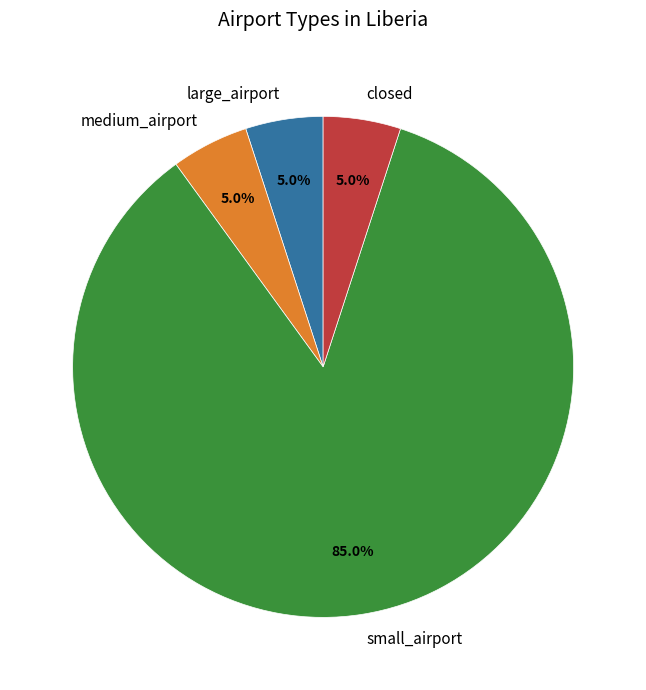

Do small_airport and large_airport together represent more than half of the pie?

Yes